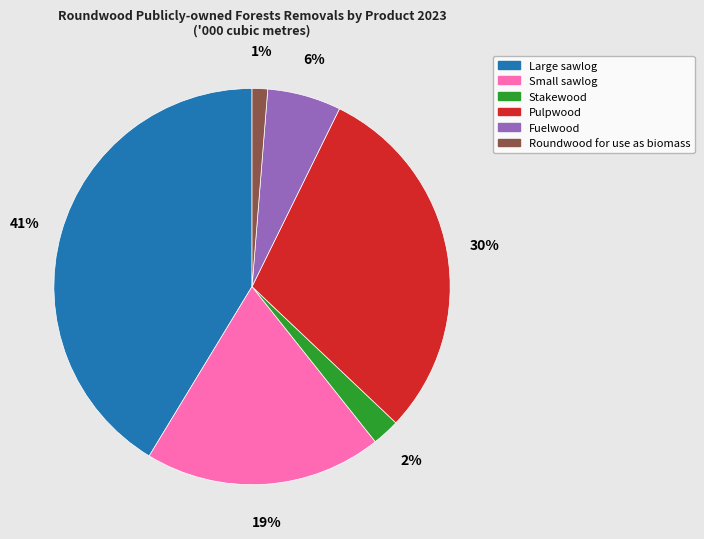

How many slices are in this pie chart?

6